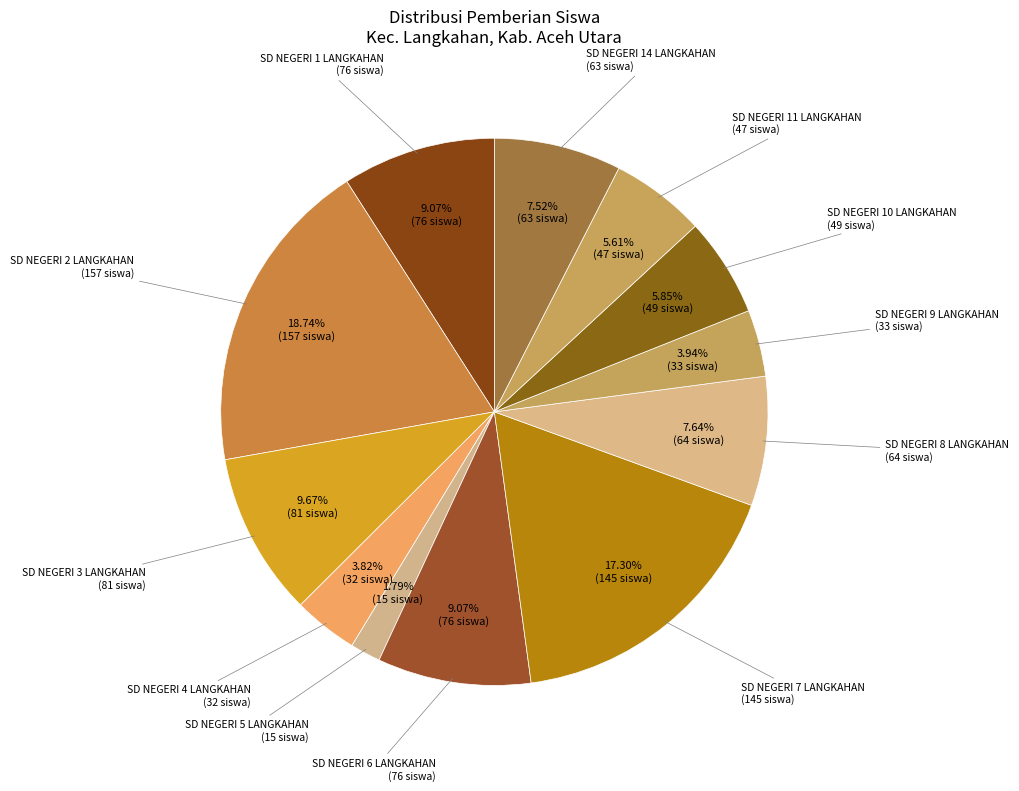

Count the number of slices in the pie.

12